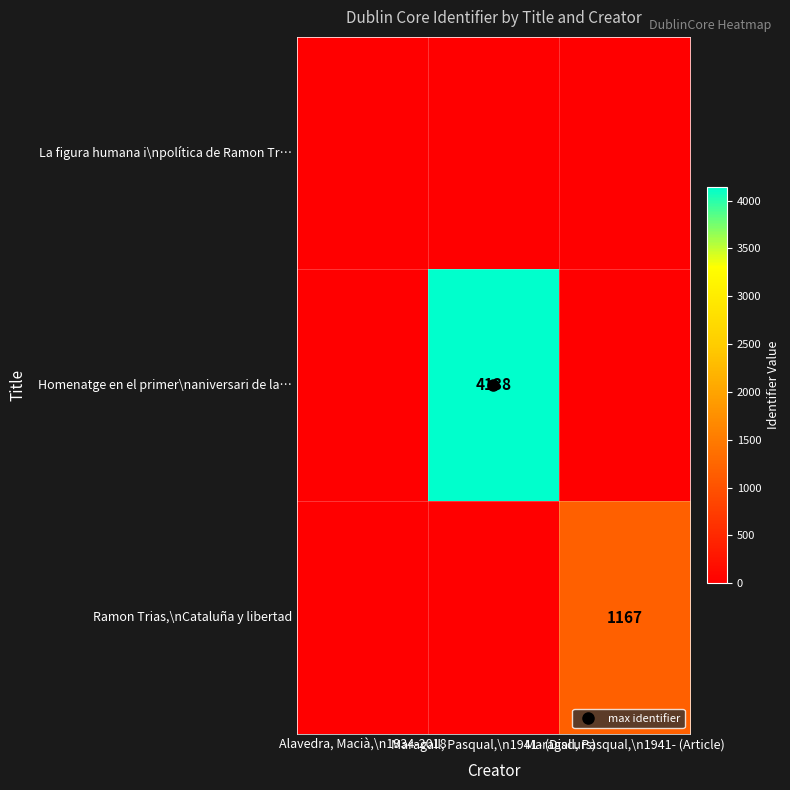

True or false: Ramon Trias,\nCataluña y libertad has a value of -740 at Alavedra, Macià,\n1934-2018.

False